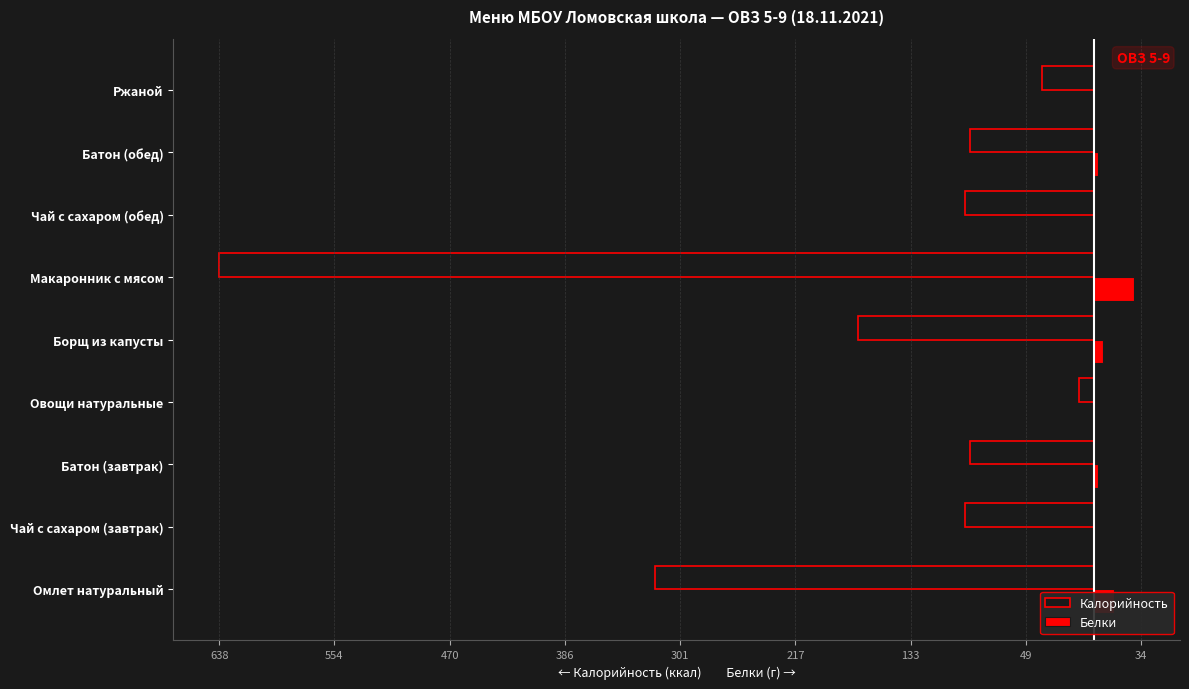

What are all the series names shown in the legend?

Калорийность, Белки